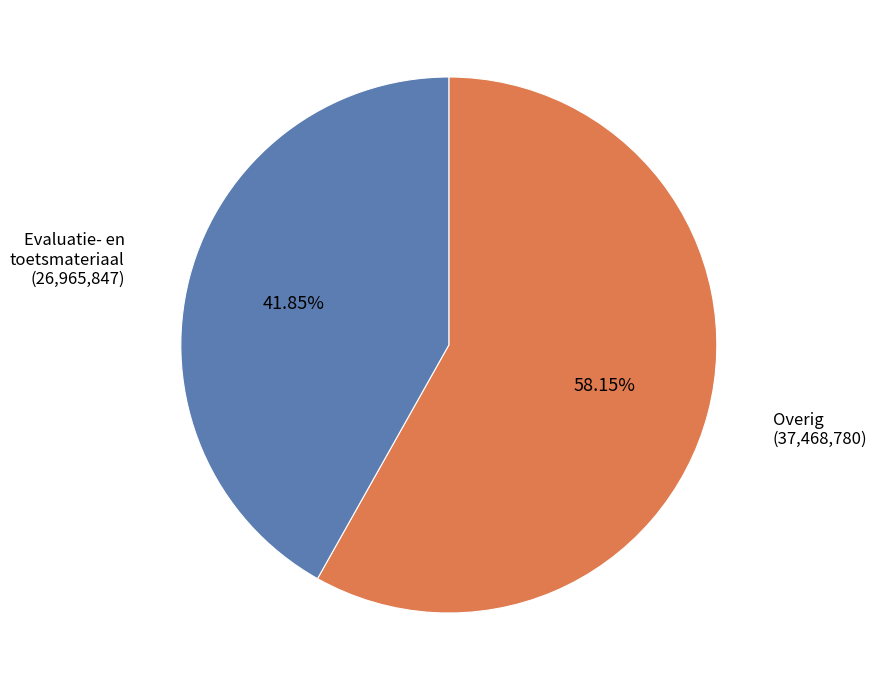

Rank the categories by value from highest to lowest.

Overig (37,468,780), Evaluatie- en toetsmateriaal (26,965,847)